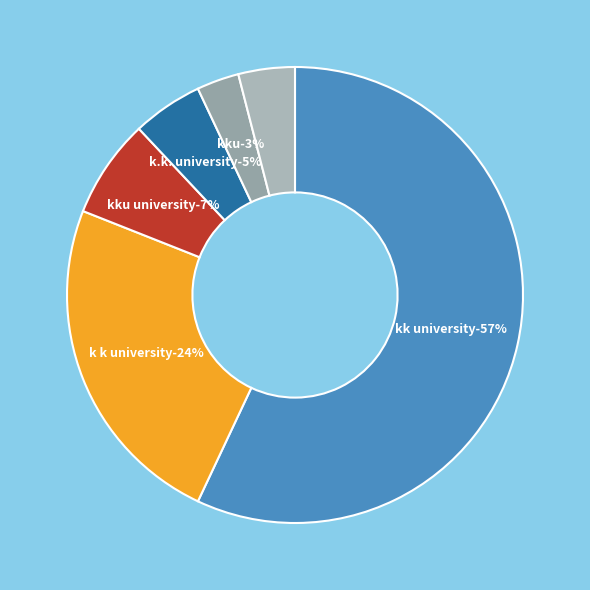

To the nearest percent, what is the difference between the largest and smallest slice percentages?

54%